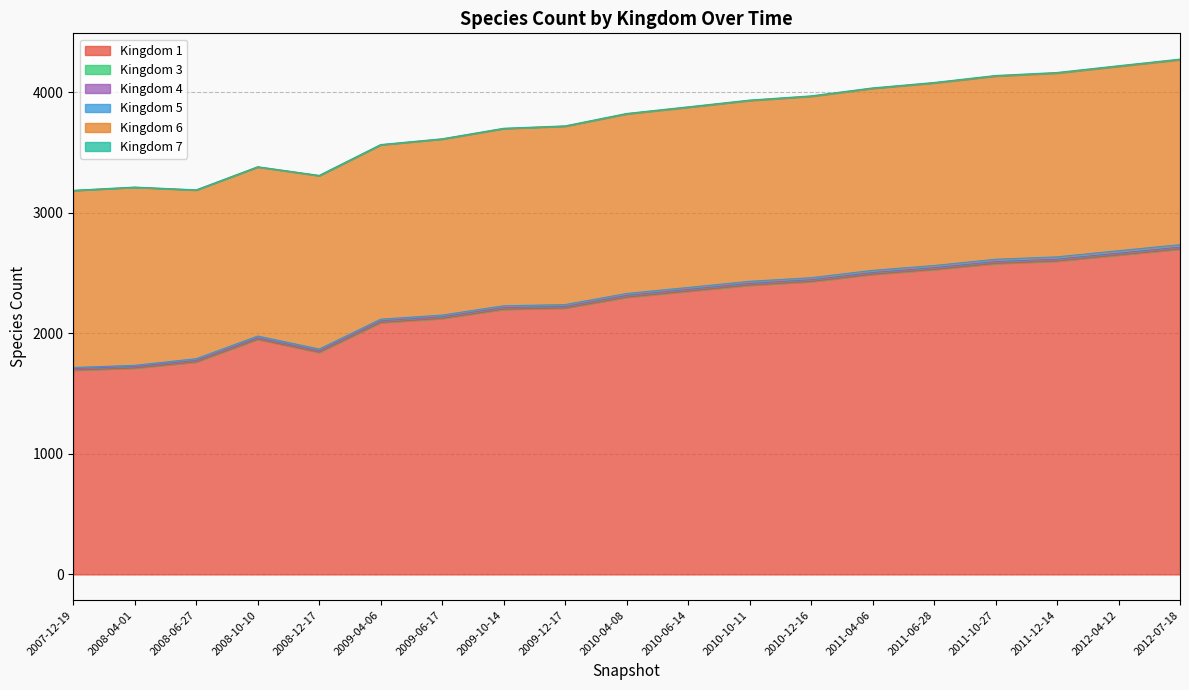

How many lines are shown in the chart?

6